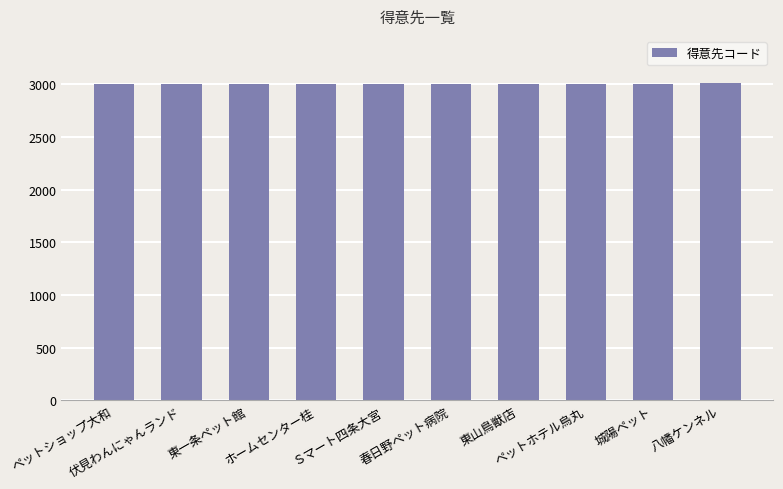

True or false: the data shows 3008 at ペットホテル烏丸.

True